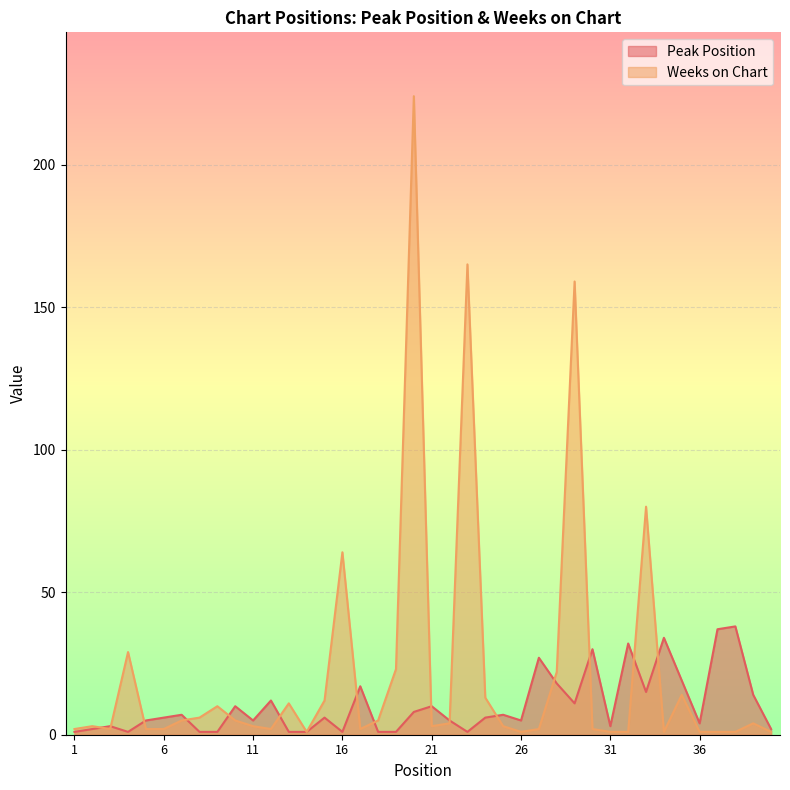

At how many categories does at least one series exceed 84?

3